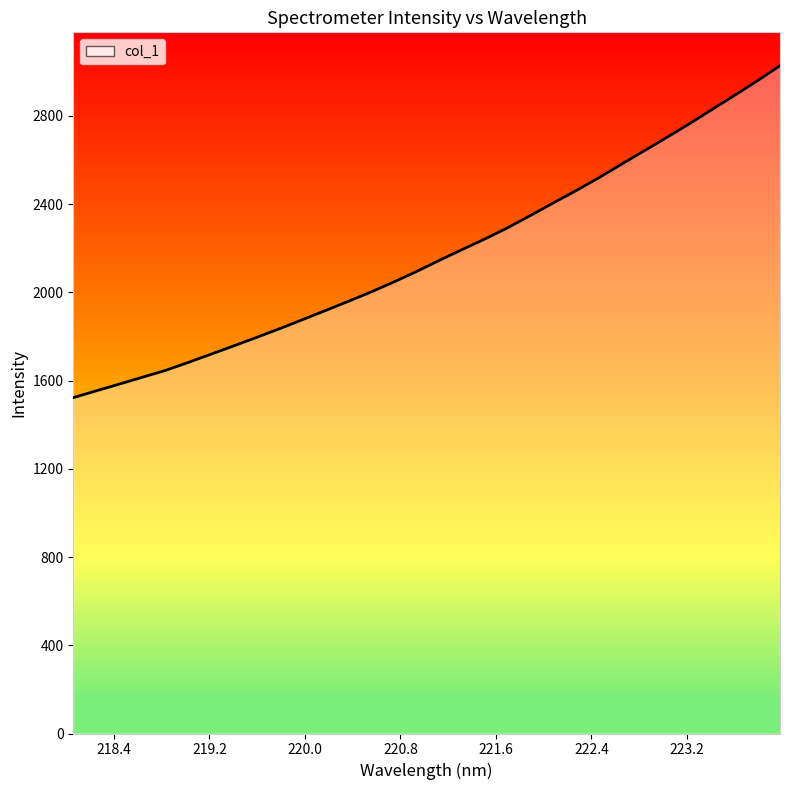

What is the change in value from 220.1623 to 222.6447?

+663.1